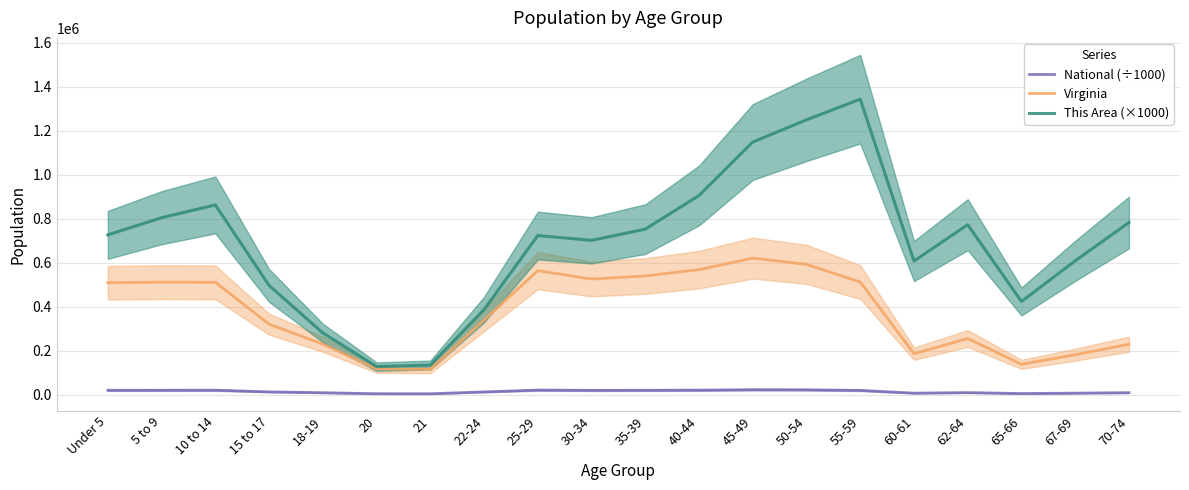

What is the value of the This Area (×1000) point at the 8th from the left?

387000.0